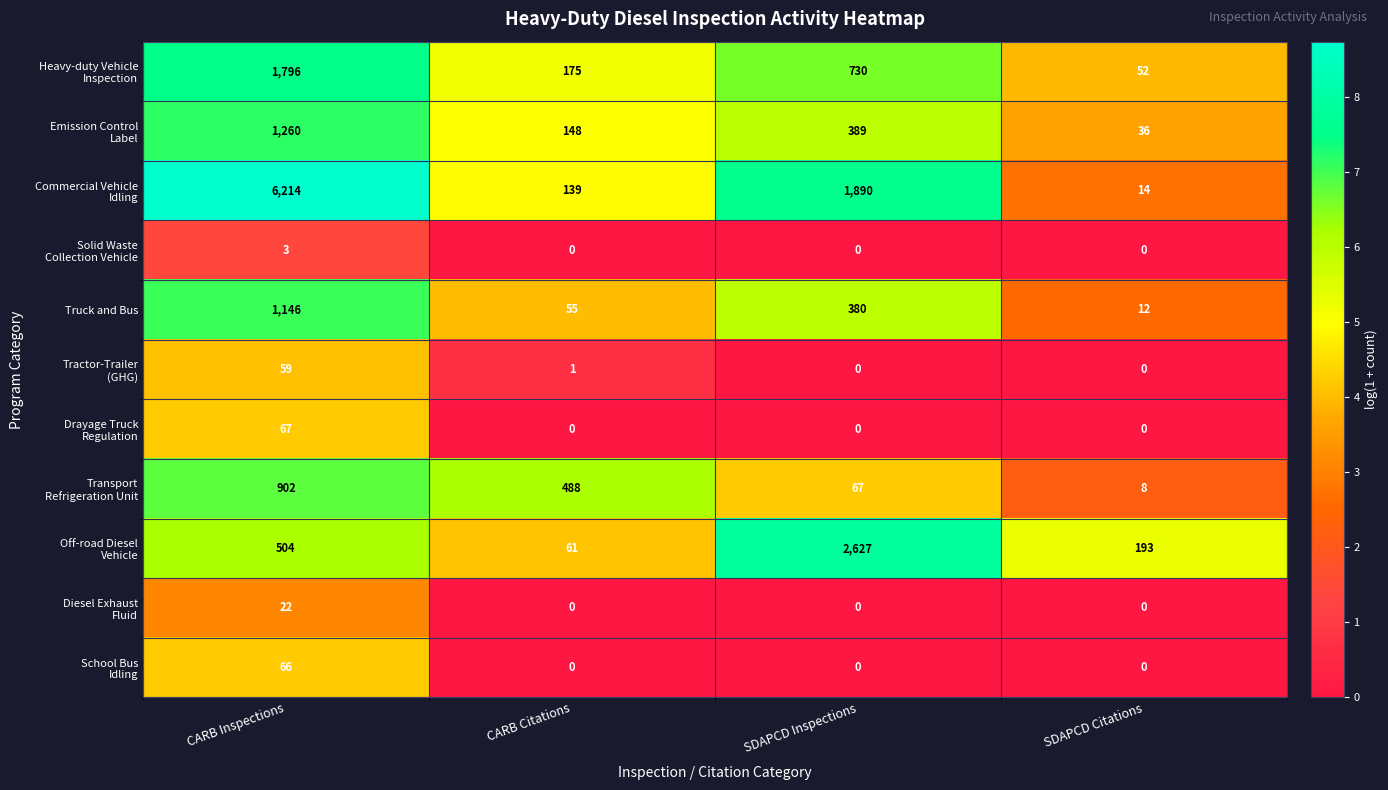

How many categories are shown in the chart?

4